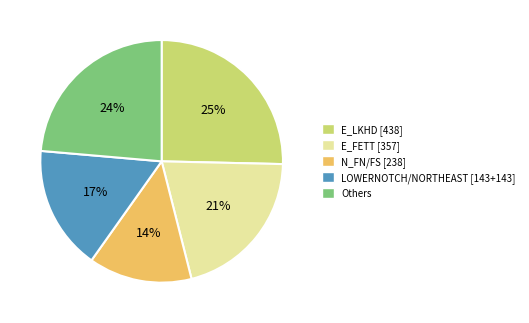

To the nearest percent, what is the average slice percentage?

20%